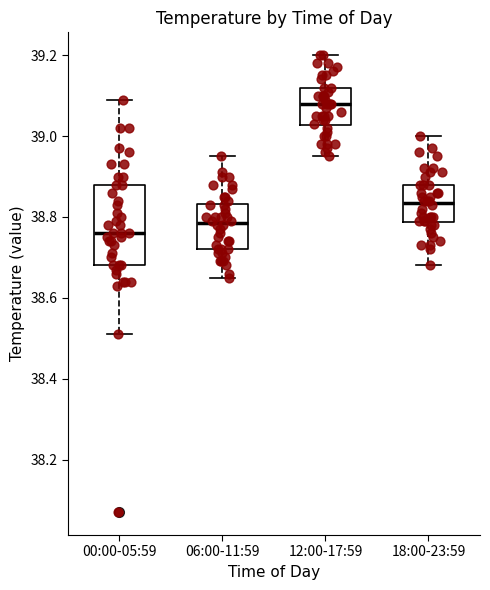

Which box's median line is the lowest?

00:00-05:59